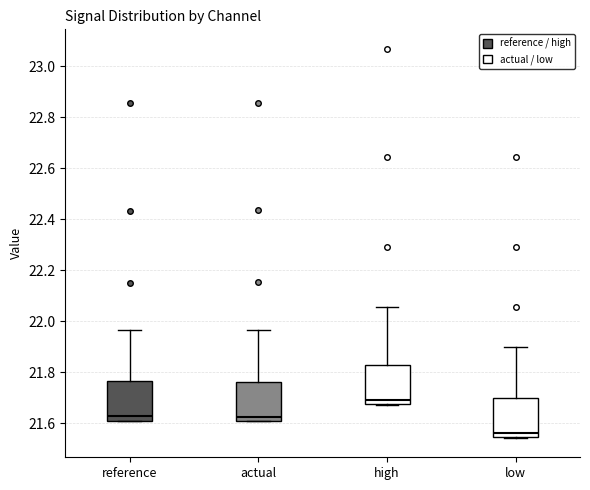

Reading left to right, transcribe this box plot: for each box, give where its median line is, the range the box spans, and where its two whiskers end, as read against the y-axis. The values are not printed on the chart, so give them approximately, as read against the axis.

reference: median 21.62, box 21.60 to 21.76, whiskers 21.60 to 21.96
actual: median 21.62, box 21.60 to 21.76, whiskers 21.60 to 21.96
high: median 21.70, box 21.68 to 21.82, whiskers 21.68 to 22.06
low: median 21.56, box 21.54 to 21.70, whiskers 21.54 to 21.90